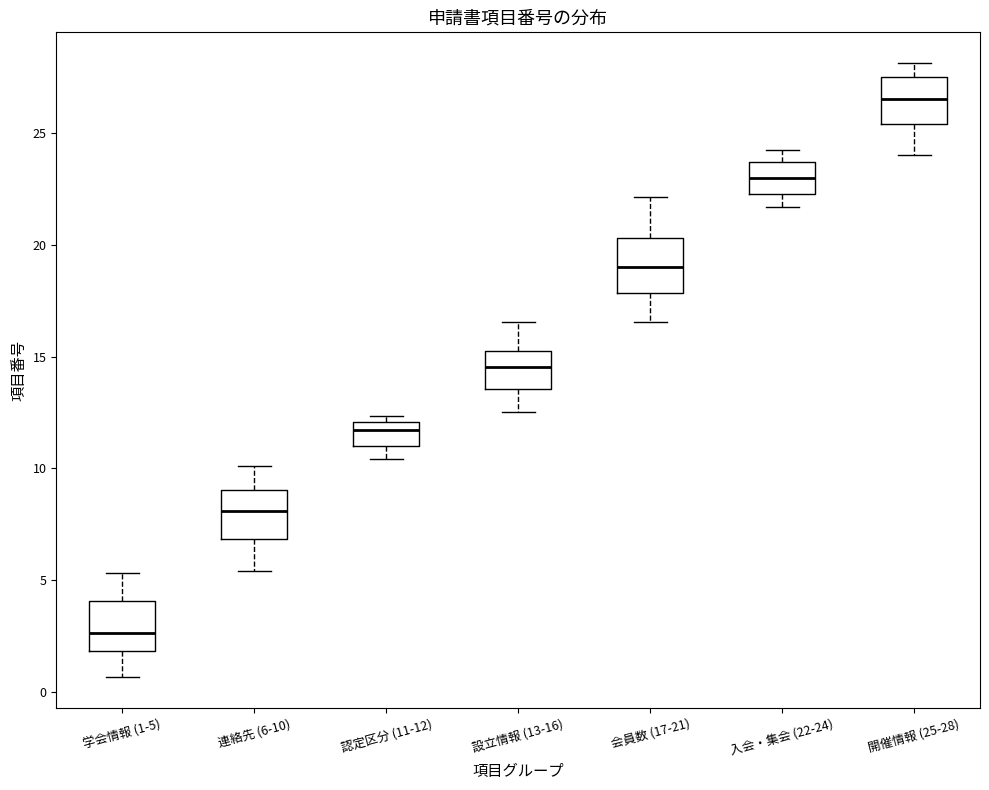

Which box's median line is the lowest?

学会情報 (1-5)